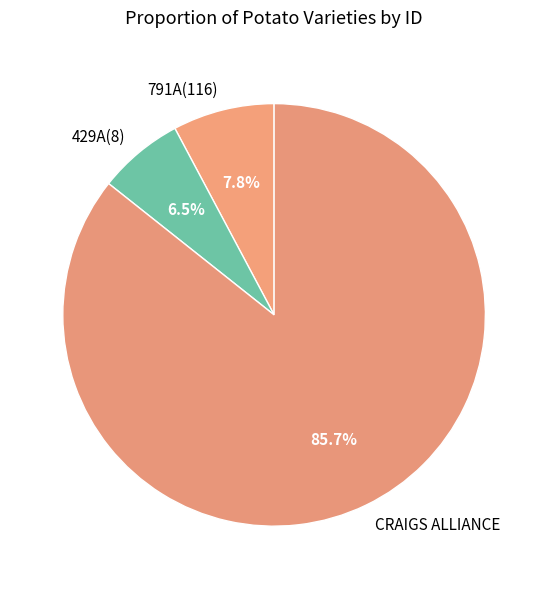

How many slices are in this pie chart?

3